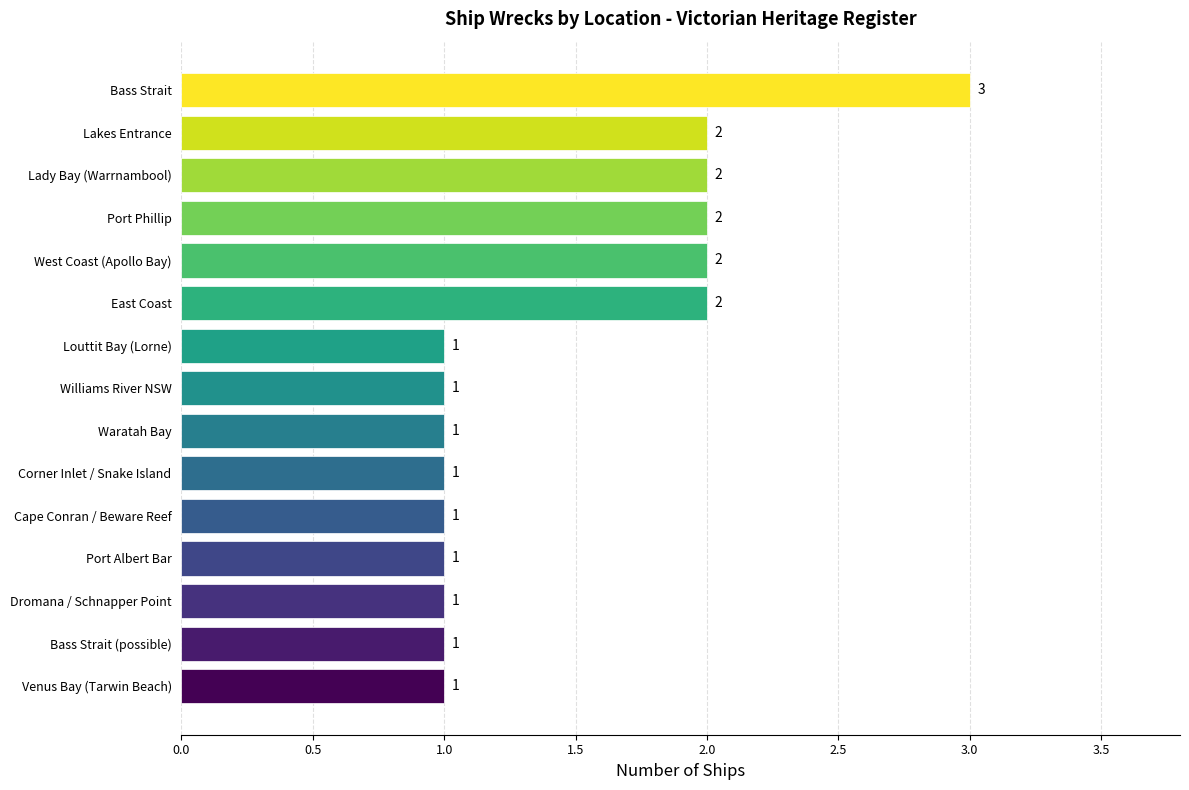

What is the ratio of the value at Corner Inlet / Snake Island to the value at East Coast?

0.5